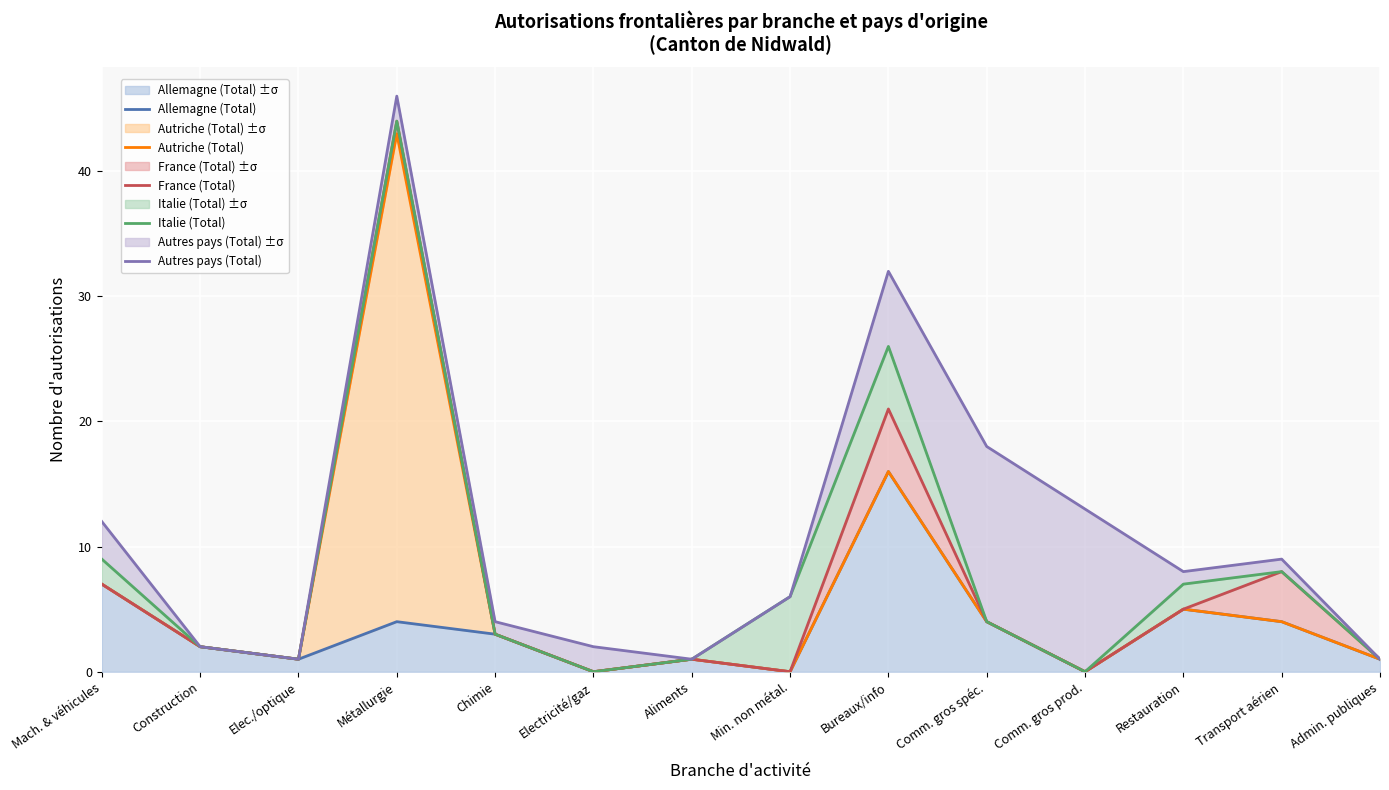

What is the label of the 3rd point from the right?

Restauration